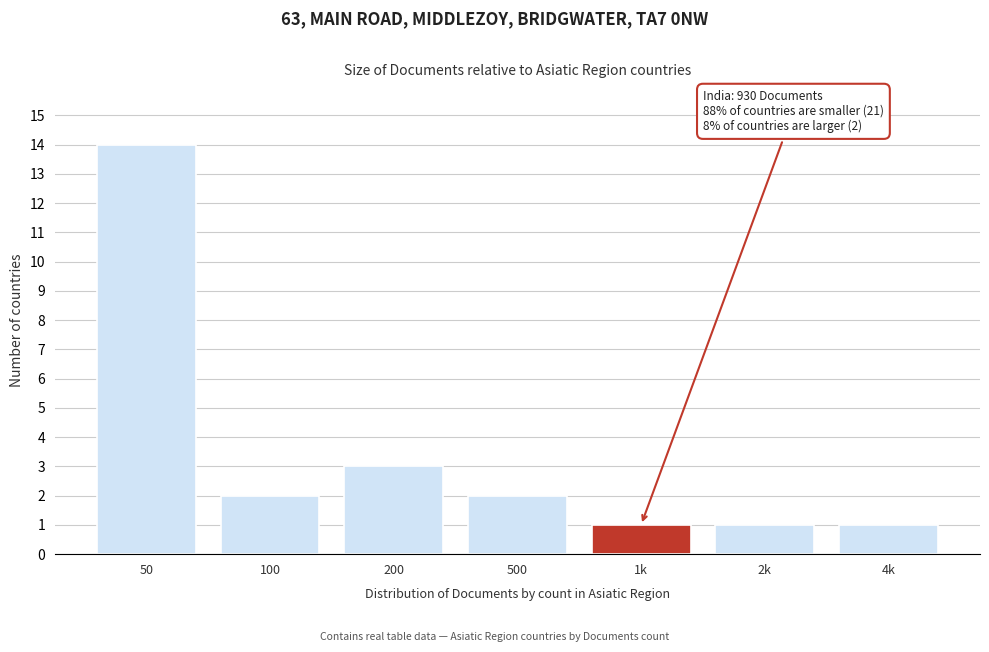

Reading left to right, list all the values displayed in this chart.

50=14	100=2	200=3	500=2	1k=1	2k=1	4k=1